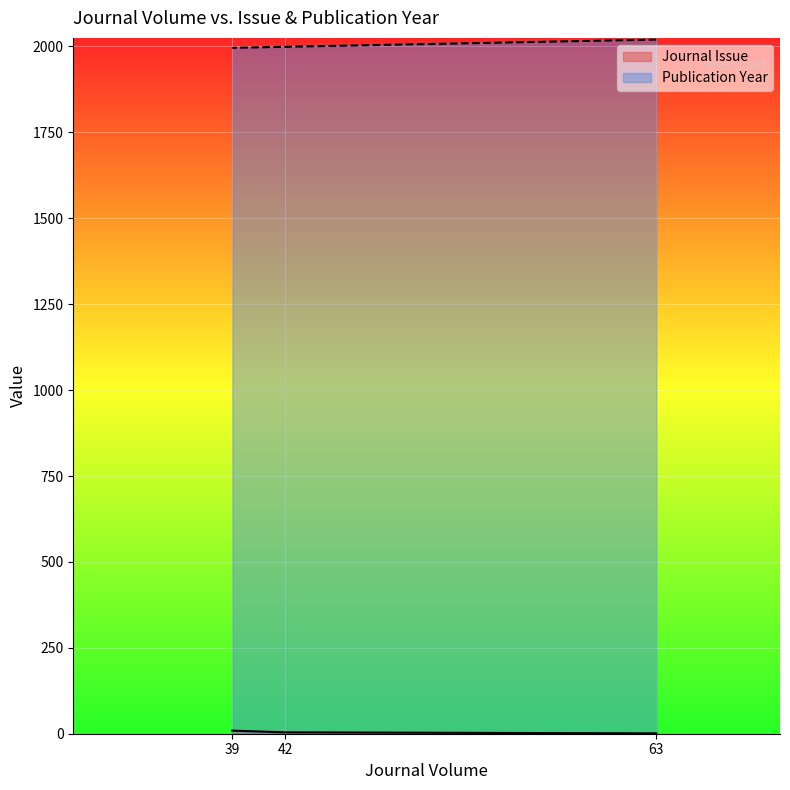

Where is Publication Year nearest to the value 2008?

42